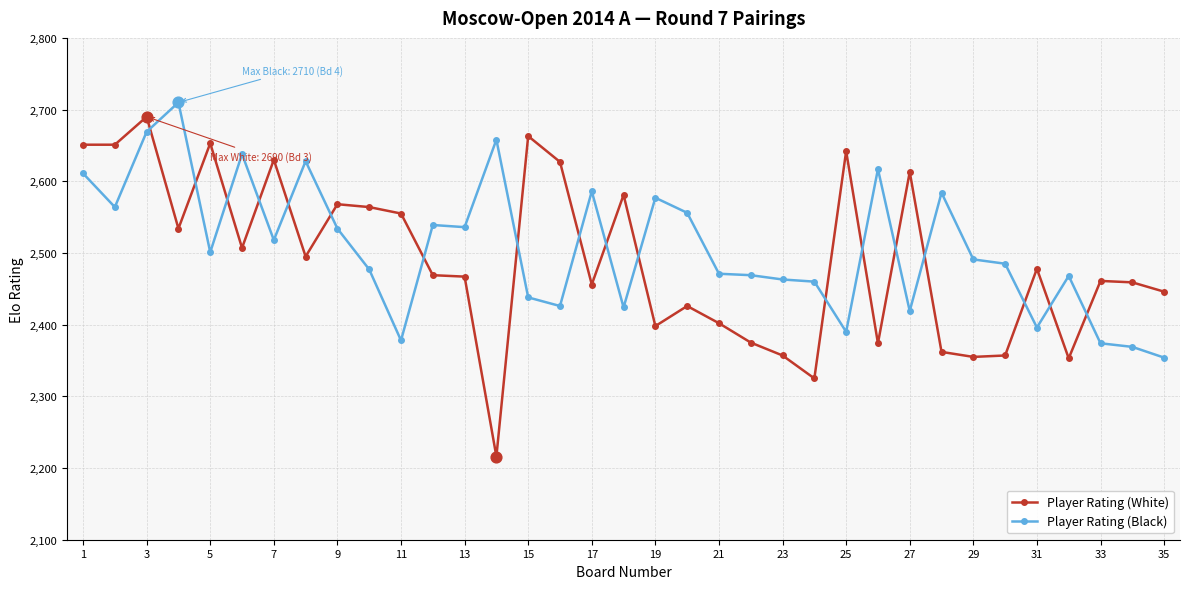

Which series has the largest range (max minus min)?

Player Rating (White)